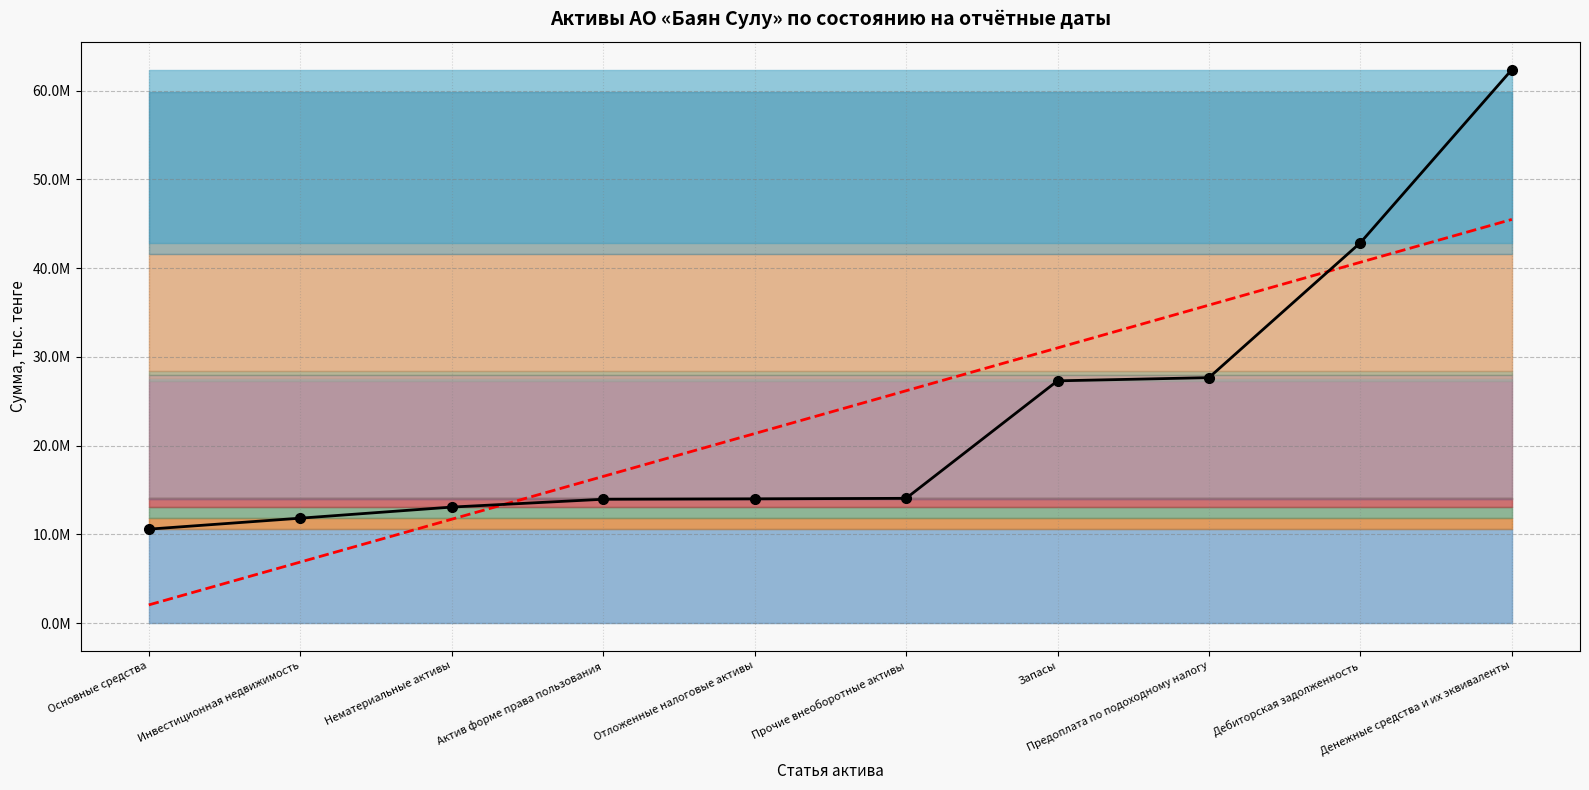

Is it true that Итого активы 2025 equals 34887712.1 at Денежные средства и их эквиваленты?

False